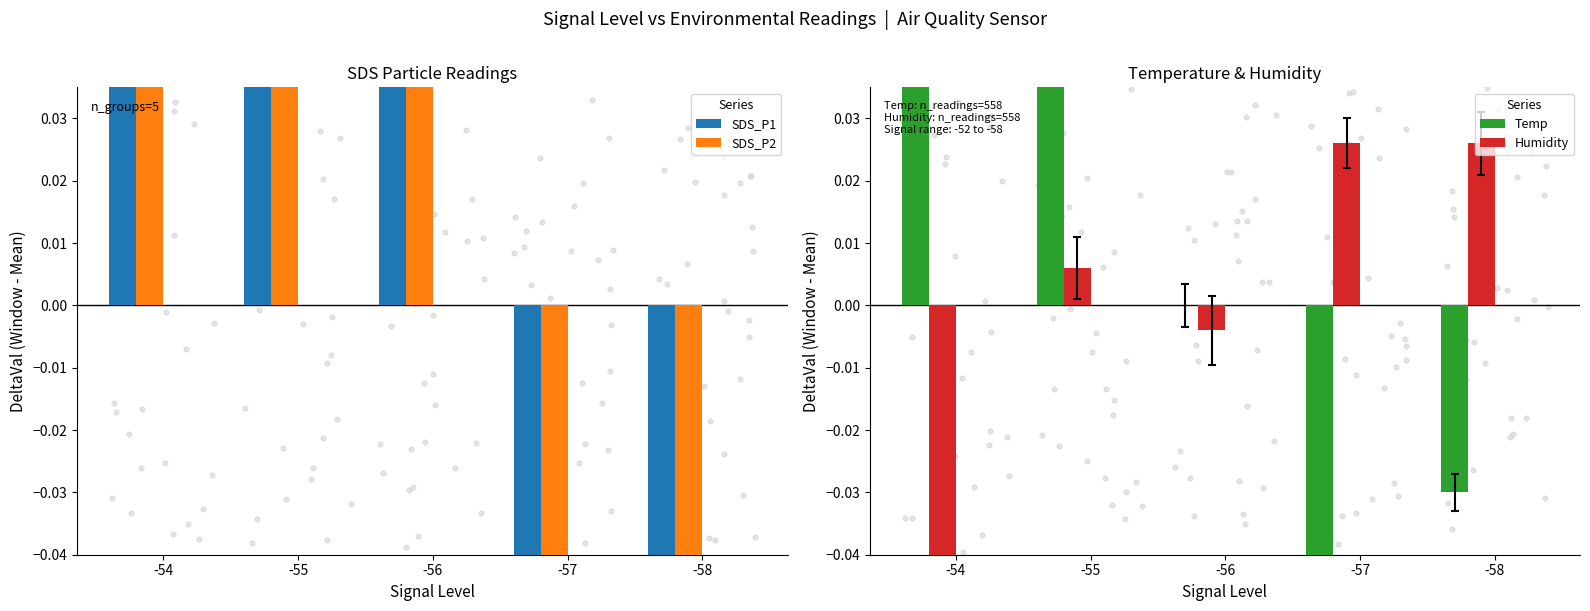

Which series has the widest spread of Y values?

SDS_P2